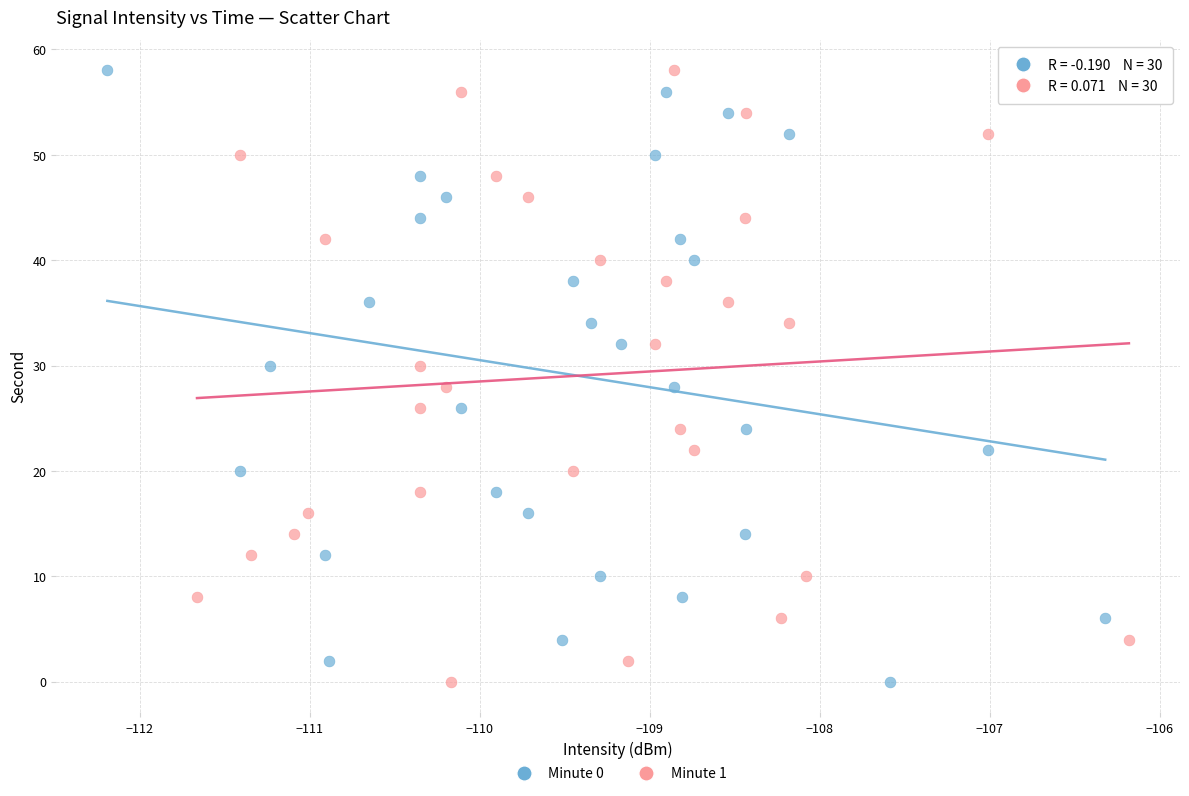

What are all the series names shown in the legend?

Minute 0, Minute 1